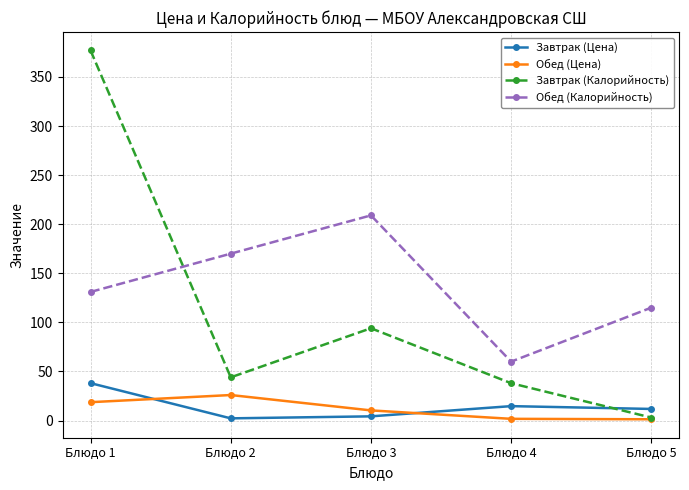

At which category does Обед (Калорийность) reach its first local valley?

Блюдо 4